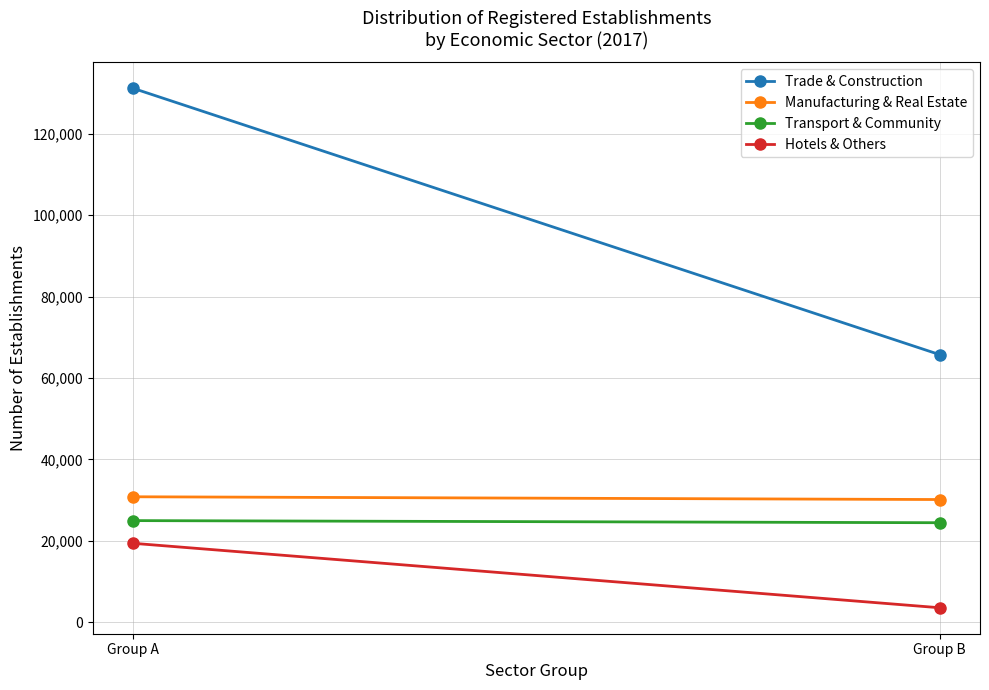

What is the highest value of the Trade & Construction series?

131224